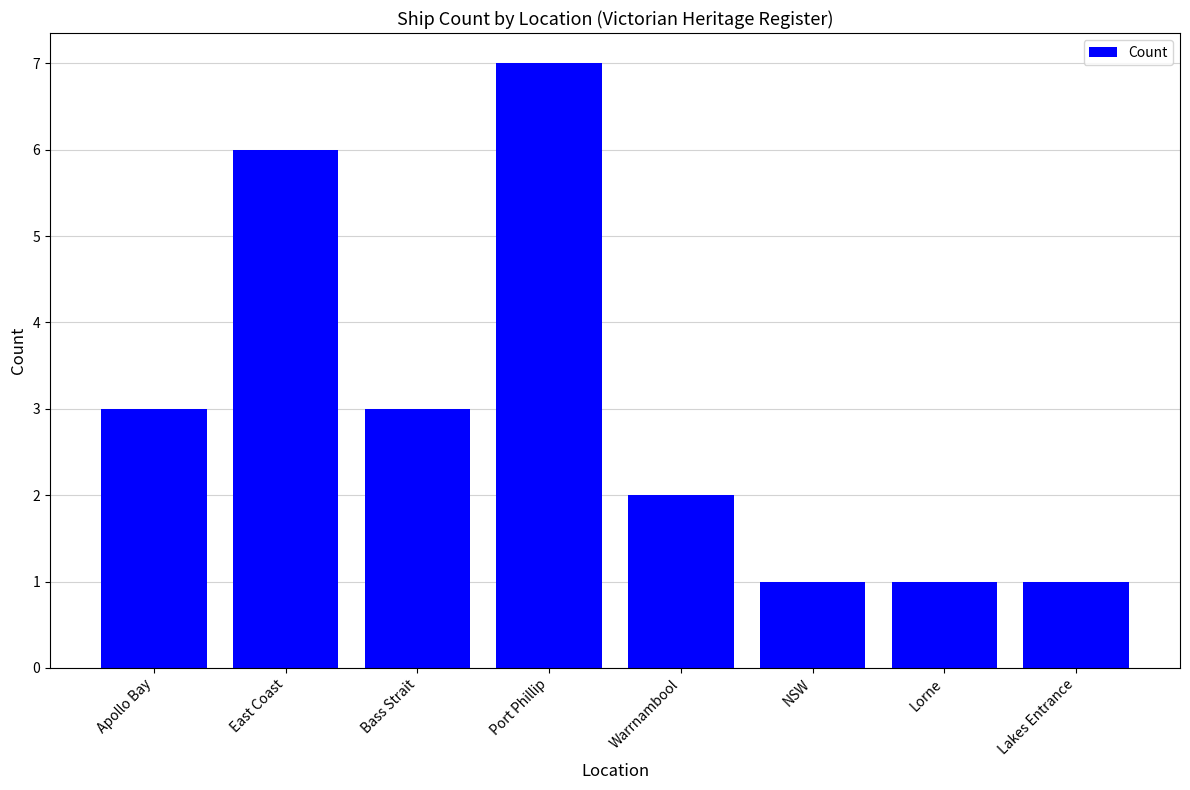

What is the difference between the maximum and minimum values?

6